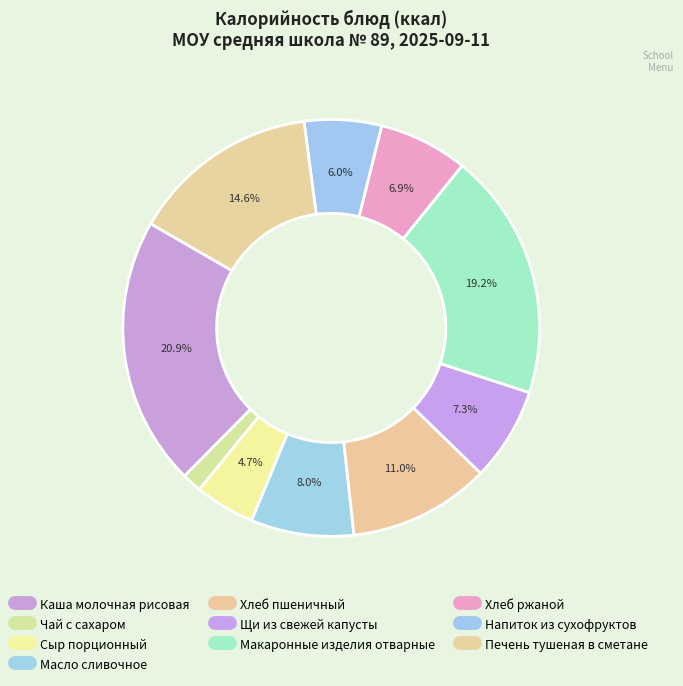

Approximately how many times larger is the value at Каша молочная рисовая compared to Щи из свежей капусты?

2.9